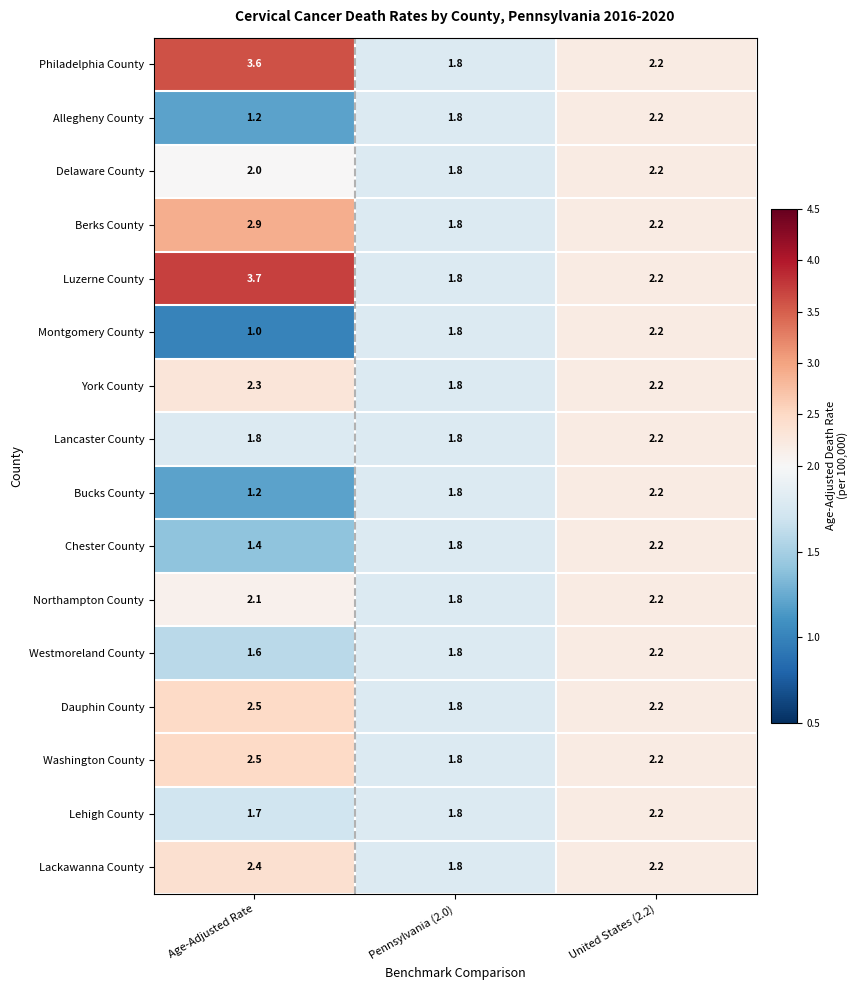

What is the highest value of the Washington County series?

2.5